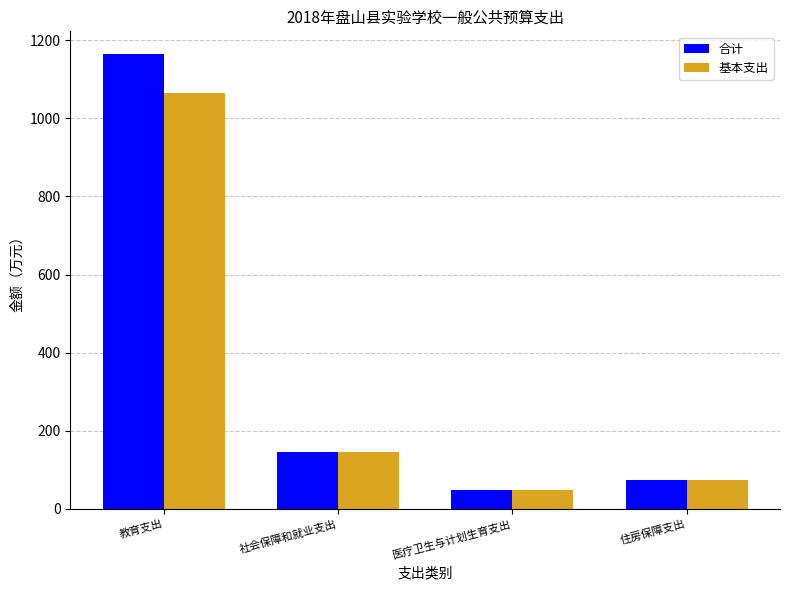

True or false: 合计 has a value of 220.9 at 社会保障和就业支出.

False